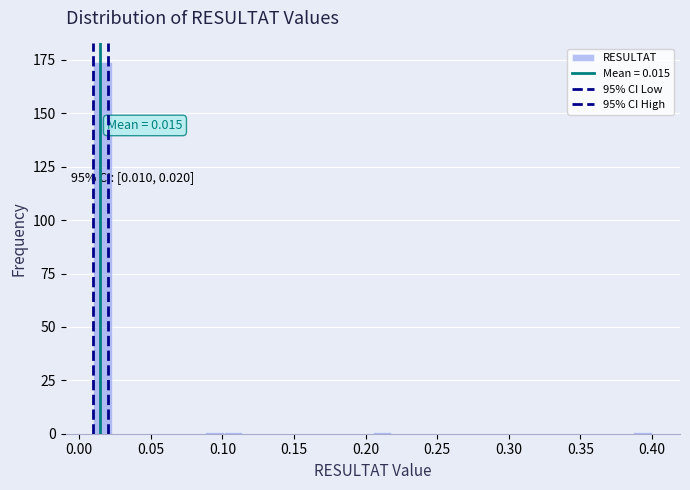

Around what value on the x-axis is the tallest bar? Give the approximate position of its centre, as read against the axis.

0.015